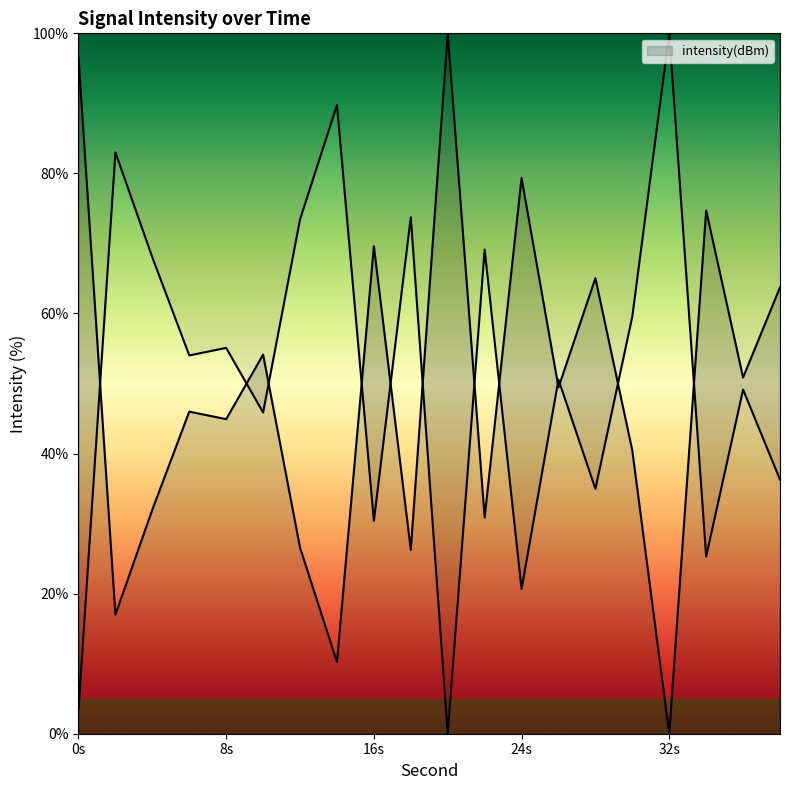

How many lines are shown in the chart?

1